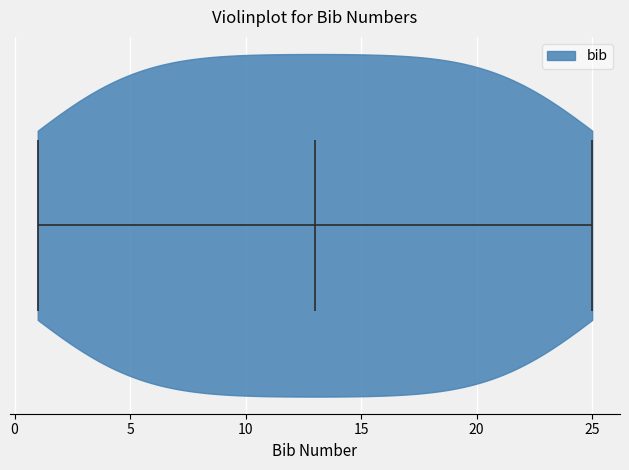

Read this violin plot against the x-axis: where its median line is, and the lowest and highest points the violin reaches. The values are not printed on the chart, so give them approximately, as read against the axis.

median line 13, lowest point 1, highest point 25